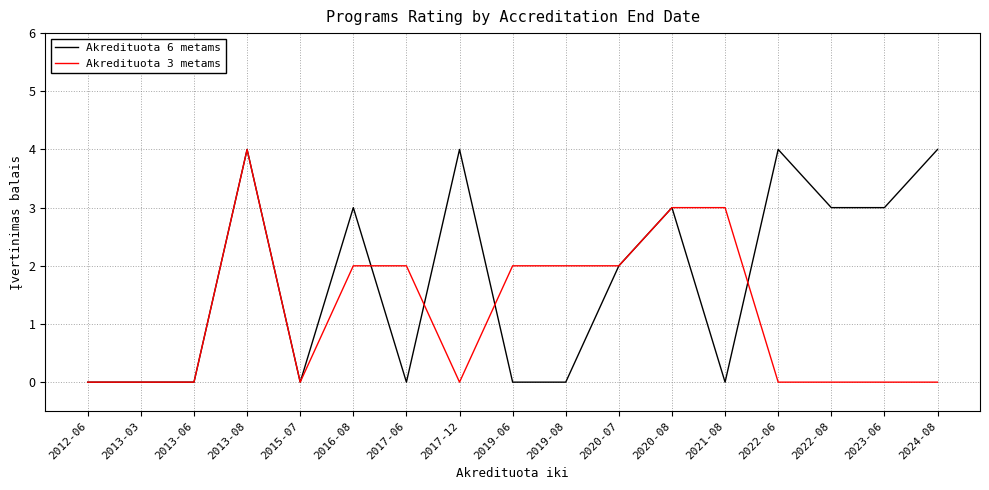

What are all the series names shown in the legend?

Akredituota 6 metams, Akredituota 3 metams